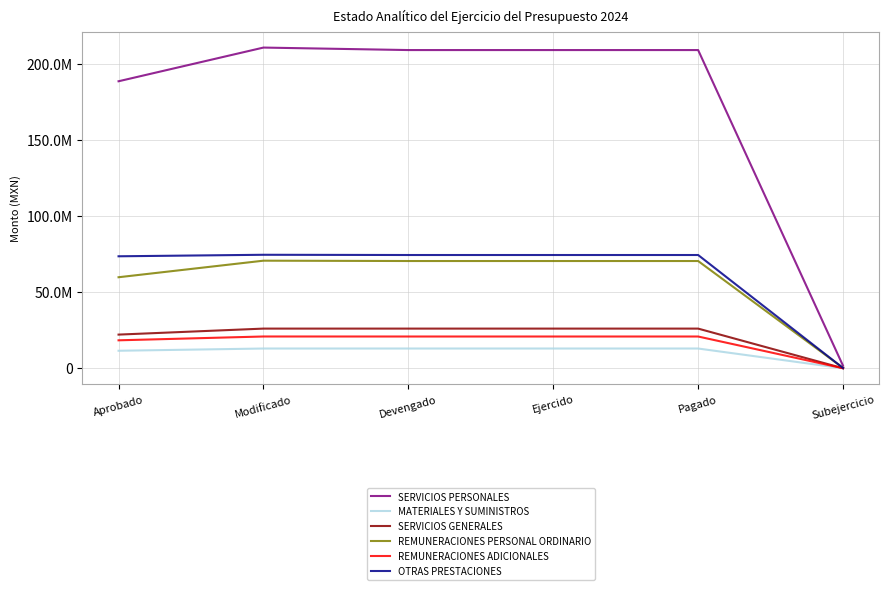

What is the average value of the OTRAS PRESTACIONES series?

61866502.2